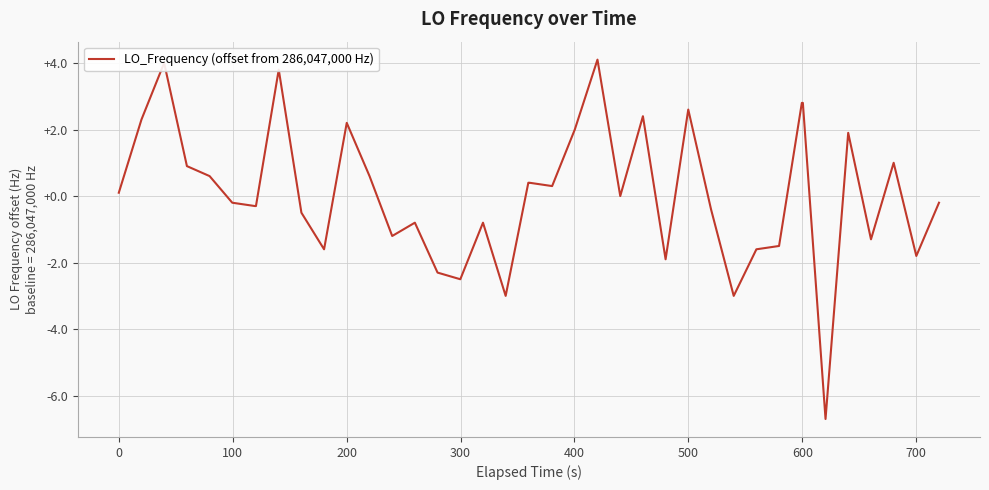

What is the maximum value shown in the chart?

4.1